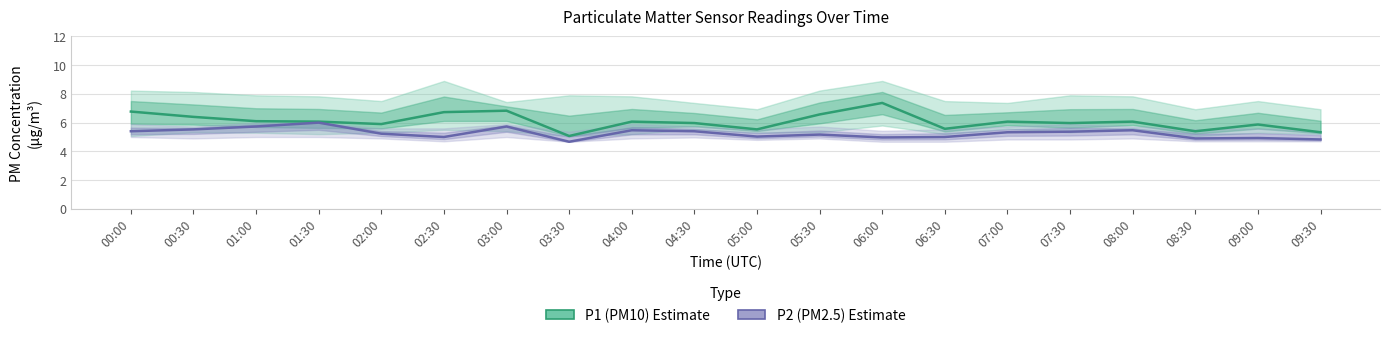

True or false: P2 (PM2.5) Estimate and P1 (PM10) Estimate intersect in this chart.

False